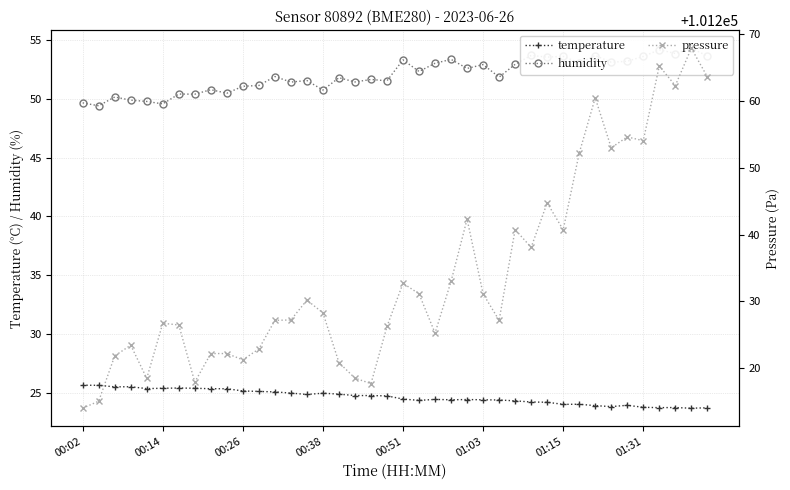

What is the lowest value of the temperature series?

23.7